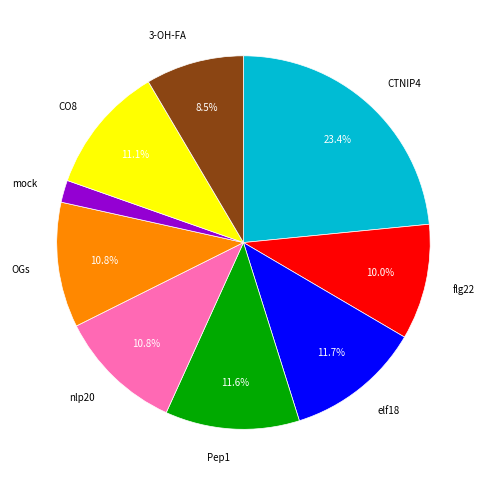

Does any single category account for the majority?

No